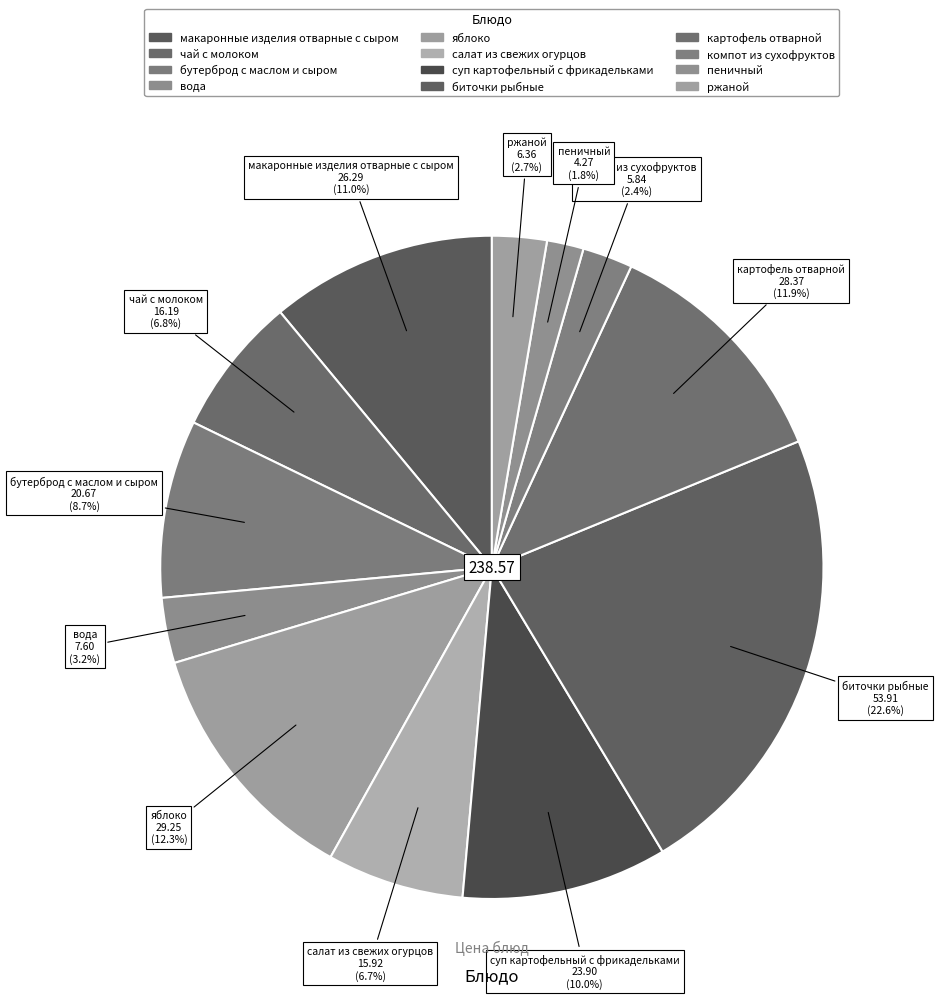

Count the number of slices in the pie.

12